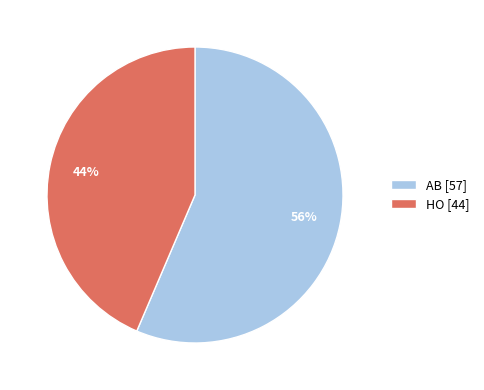

How many slices are in this pie chart?

2